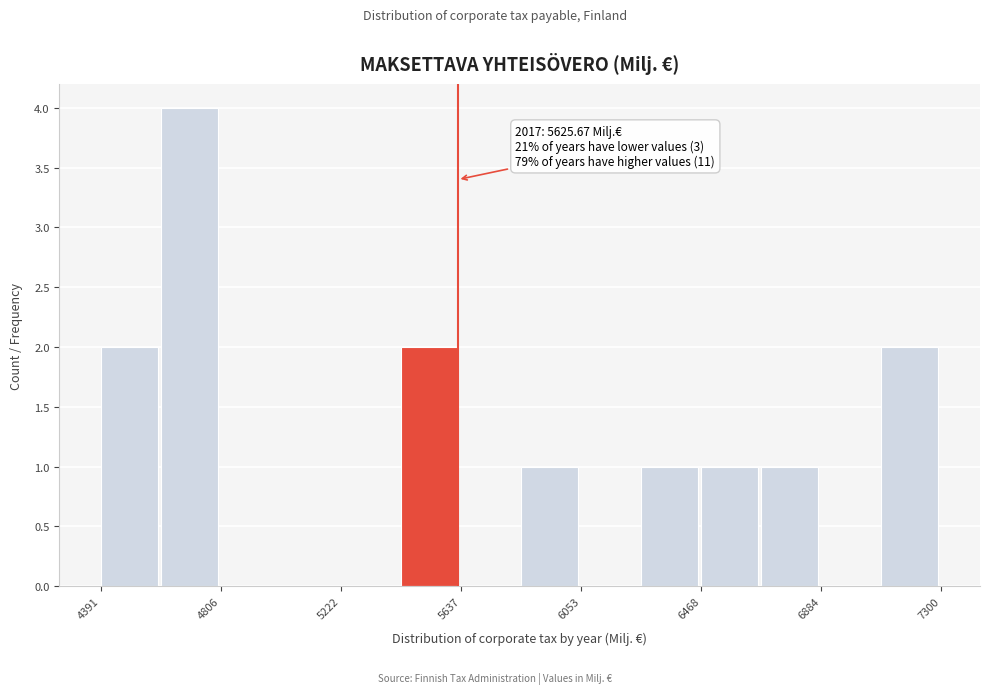

Over which range of the x-axis is the bar tallest?

4600 to 4800